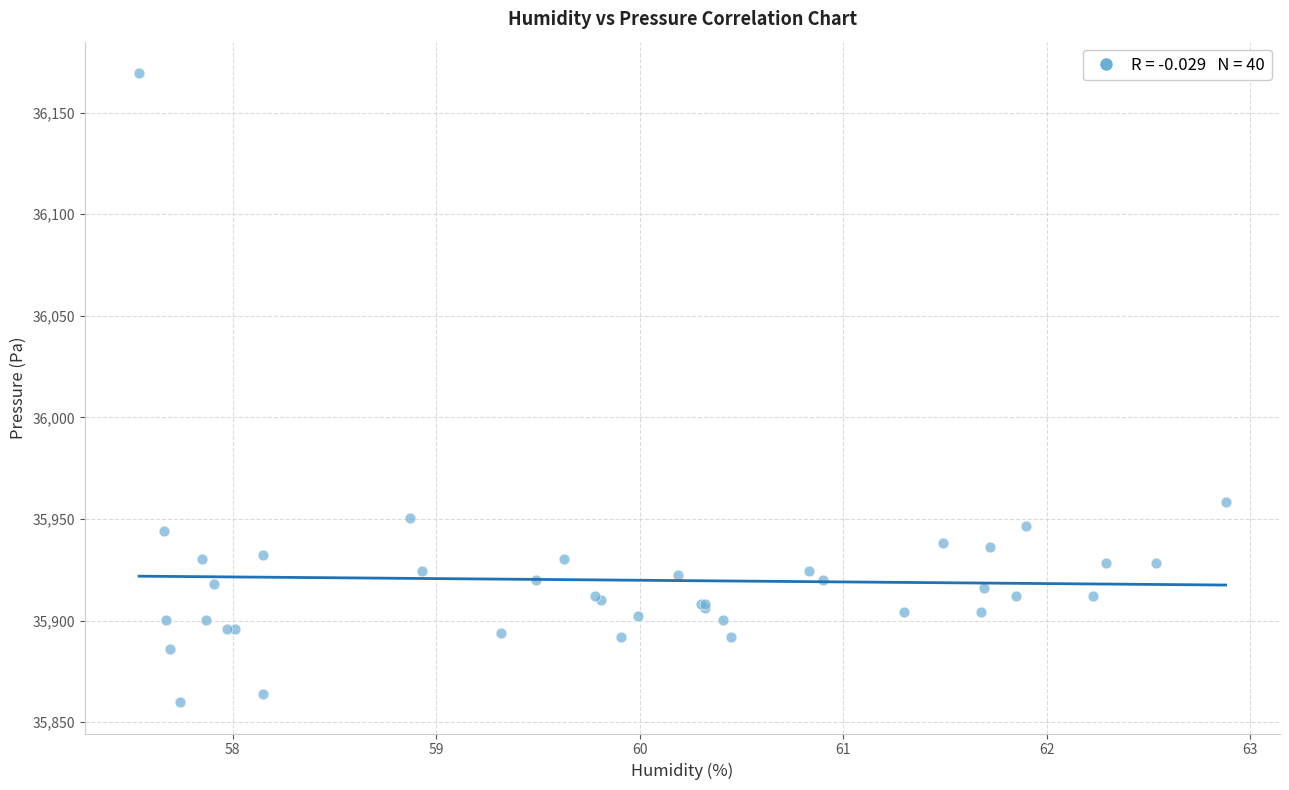

What Y value in the scatter plot is closest to 36014?

35958.4